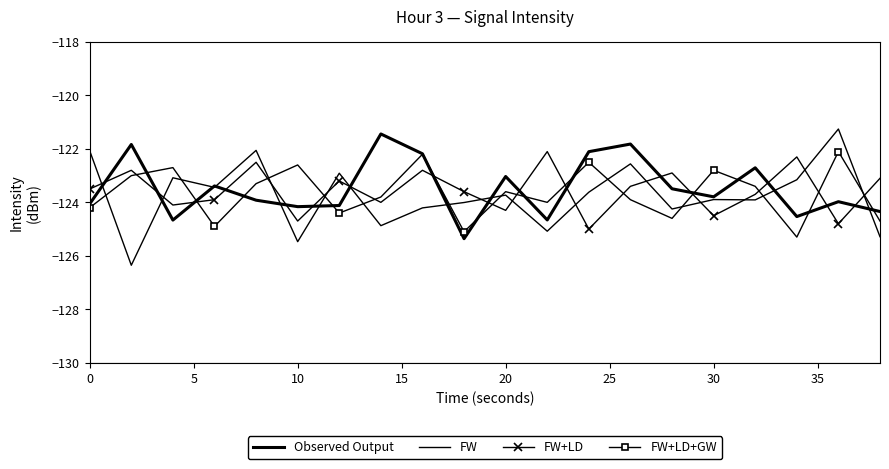

Reading left to right, what are all the values shown in this chart?

Observed Output: -124.1	-121.8	-124.7	-123.4	-123.9	-124.2	-124.1	-121.4	-122.2	-125.4	-123.0	-124.7	-122.1	-121.8	-123.5	-123.8	-122.7	-124.5	-124.0	-124.3
FW: -122.1	-126.4	-123.1	-123.4	-122.1	-125.5	-122.9	-124.9	-124.2	-124.0	-123.7	-125.1	-123.6	-122.6	-124.2	-123.9	-123.9	-123.2	-121.3	-125.3
FW+LD: -123.5	-122.8	-124.1	-123.9	-122.5	-124.7	-123.2	-124.0	-122.8	-123.6	-124.3	-122.1	-125.0	-123.4	-122.9	-124.5	-123.7	-122.3	-124.8	-123.1
FW+LD+GW: -124.2	-123.0	-122.7	-124.9	-123.3	-122.6	-124.4	-123.8	-122.2	-125.1	-123.6	-124.0	-122.5	-123.9	-124.6	-122.8	-123.4	-125.3	-122.1	-124.7